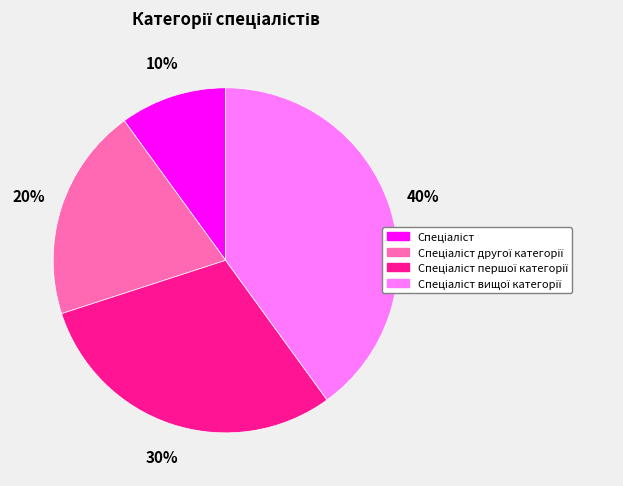

To the nearest percent, what is the average slice percentage?

25%